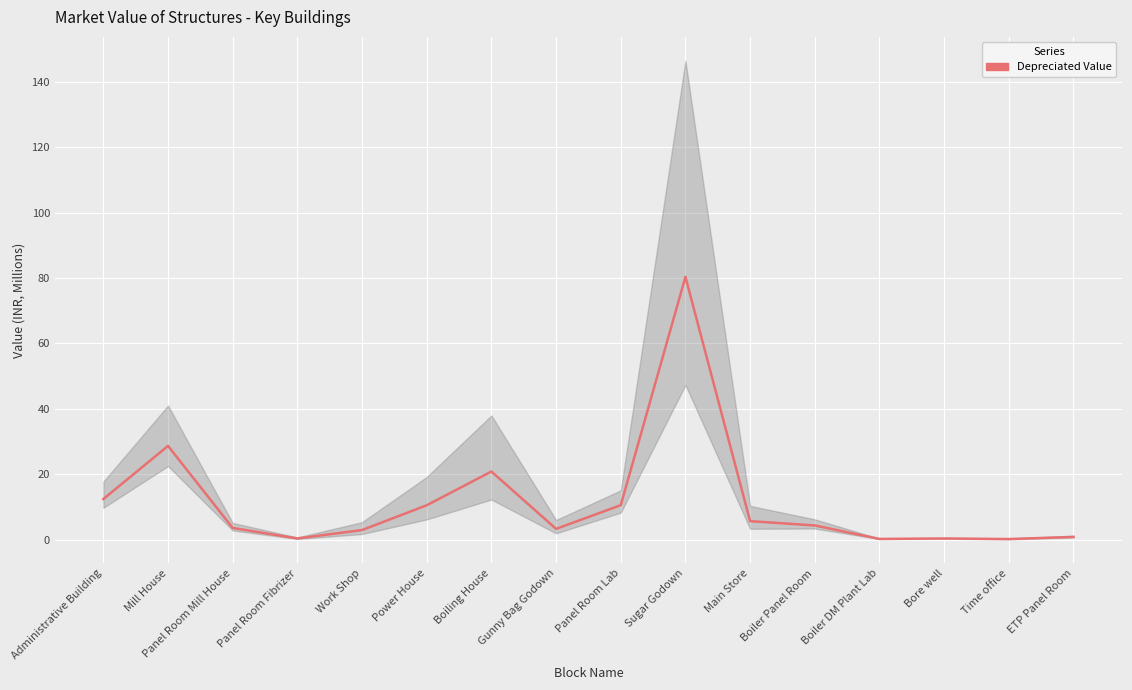

What is the difference between the values at Boiler DM Plant Lab and Administrative Building?

12.2